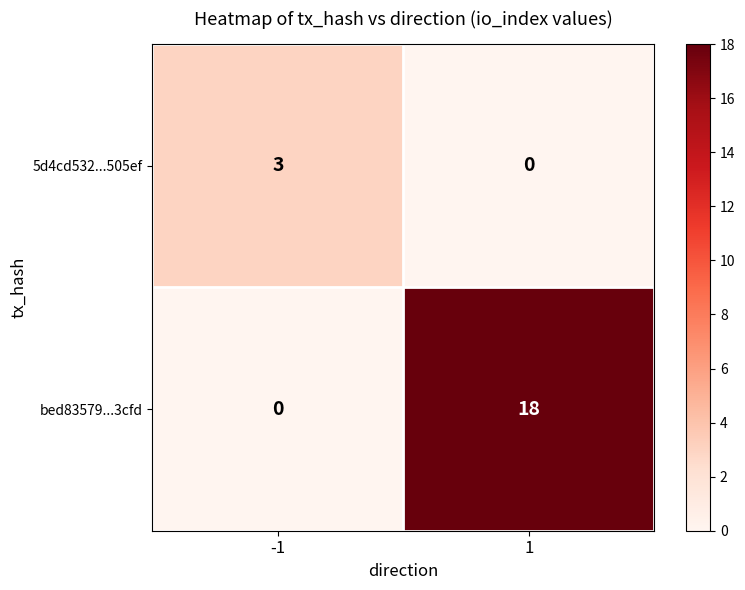

True or false: 5d4cd532...505ef has a value of 4 at -1.

False